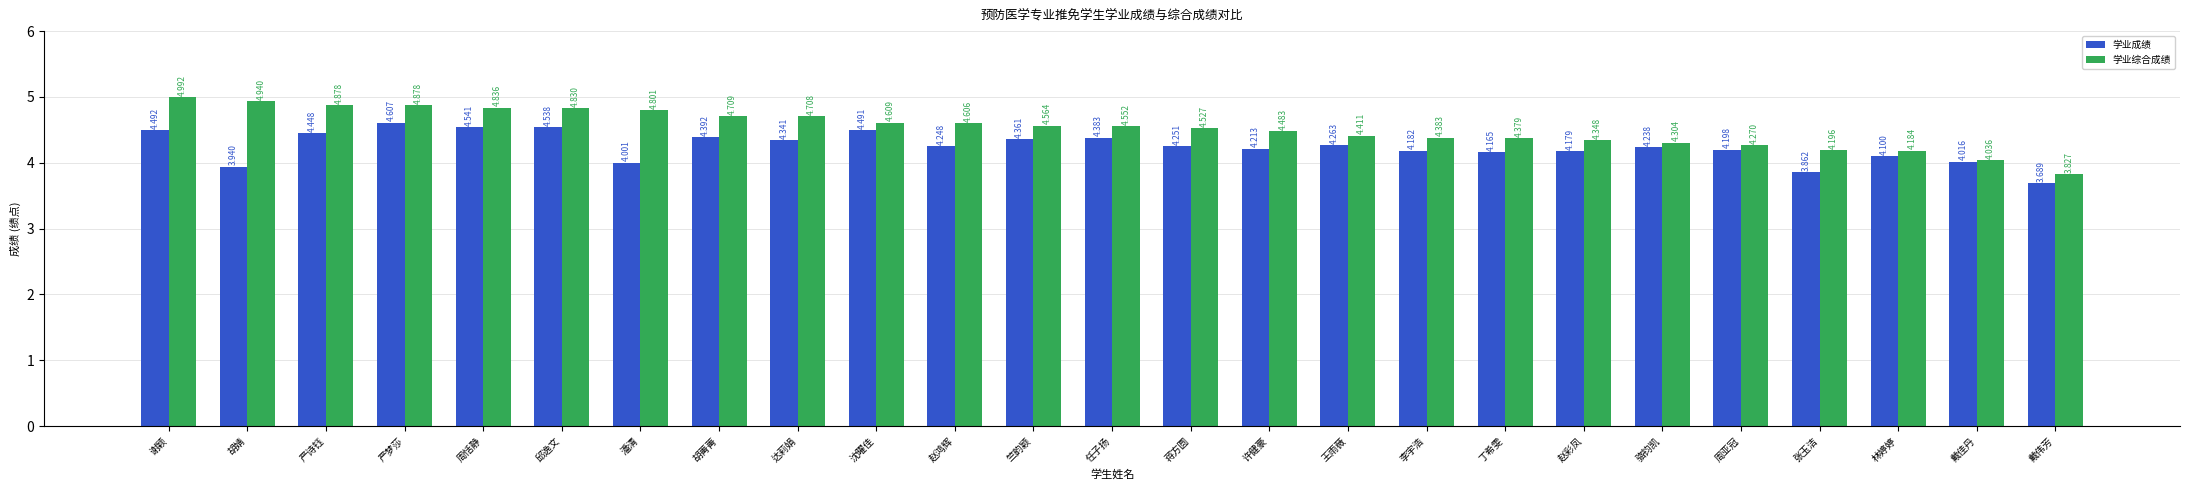

True or false: 学业成绩 has a value of 4.5 at 谢颖.

True